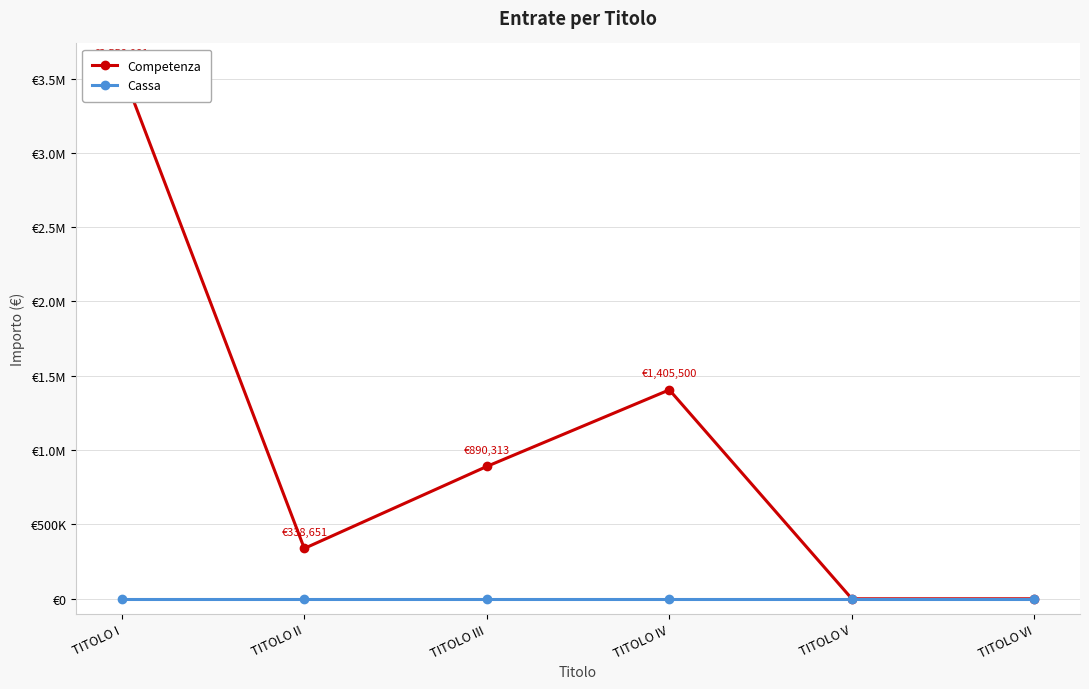

Reading right to left, transcribe all the data shown in this chart.

Competenza: TITOLO VI=0.0	TITOLO V=0.0	TITOLO IV=1405500.0	TITOLO III=890313.5	TITOLO II=338651.0	TITOLO I=3558081.1
Cassa: TITOLO VI=0.0	TITOLO V=0.0	TITOLO IV=0.0	TITOLO III=0.0	TITOLO II=0.0	TITOLO I=0.0